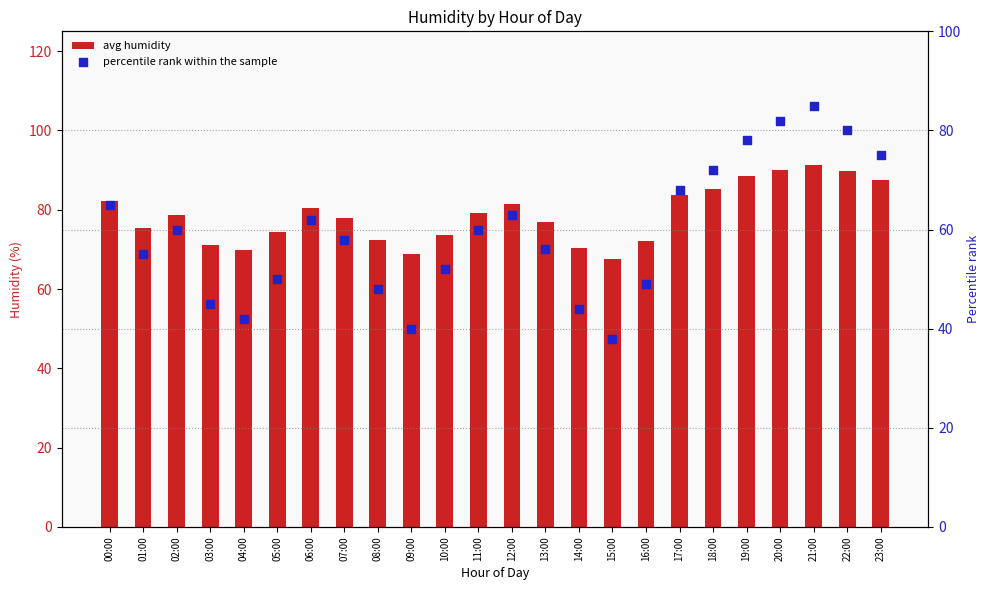

Which series has the widest spread of Y values?

percentile rank within the sample